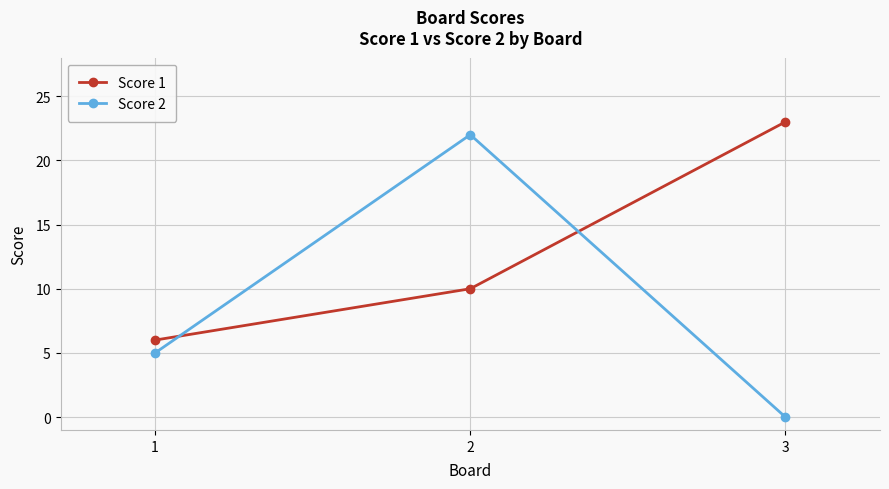

What is the sum of all Score 1 values?

39